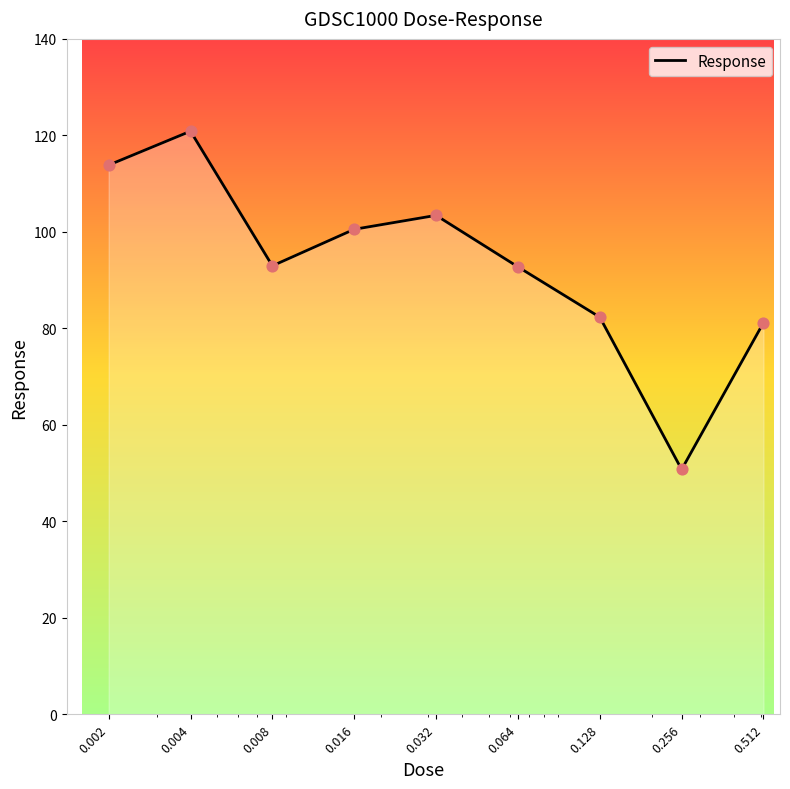

What is the difference between the maximum and minimum values?

70.1